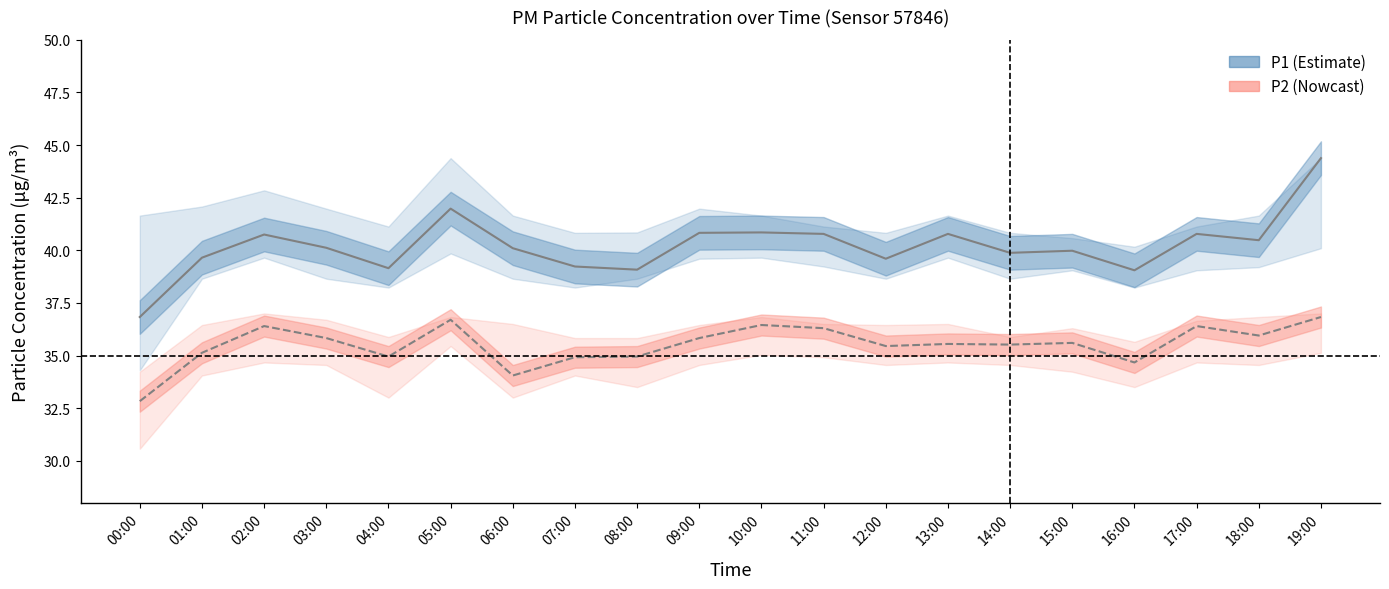

Reading left to right, list all the values displayed in this chart.

P1: 36.8	39.6	40.8	40.1	39.1	42.0	40.1	39.2	39.1	40.8	40.9	40.8	39.6	40.8	39.9	40.0	39.0	40.8	40.5	44.4
P2: 32.8	35.1	36.4	35.8	35.0	36.7	34.0	34.9	35.0	35.8	36.5	36.3	35.5	35.5	35.5	35.6	34.7	36.4	36.0	36.8